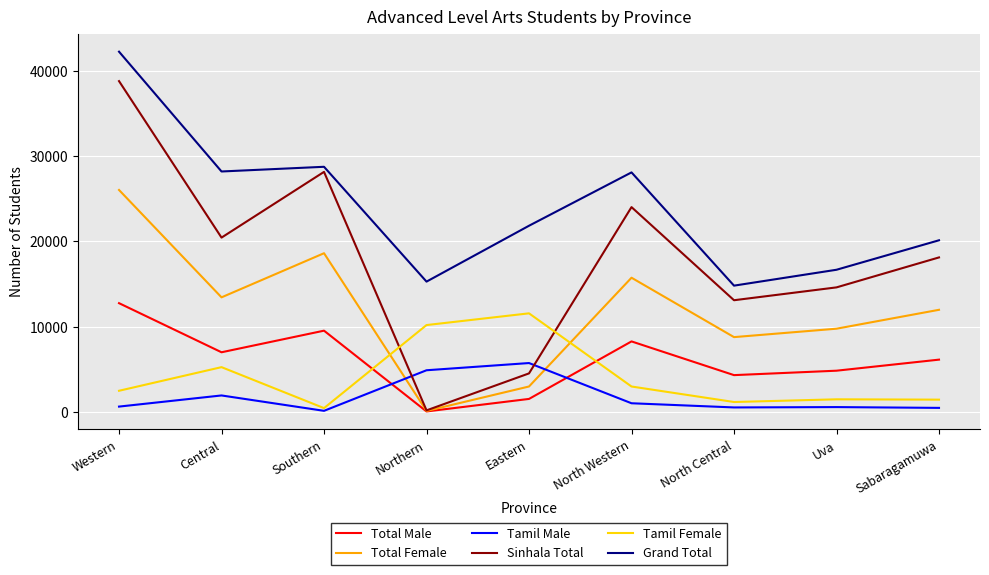

At which category does Total Female reach its first local valley?

Central